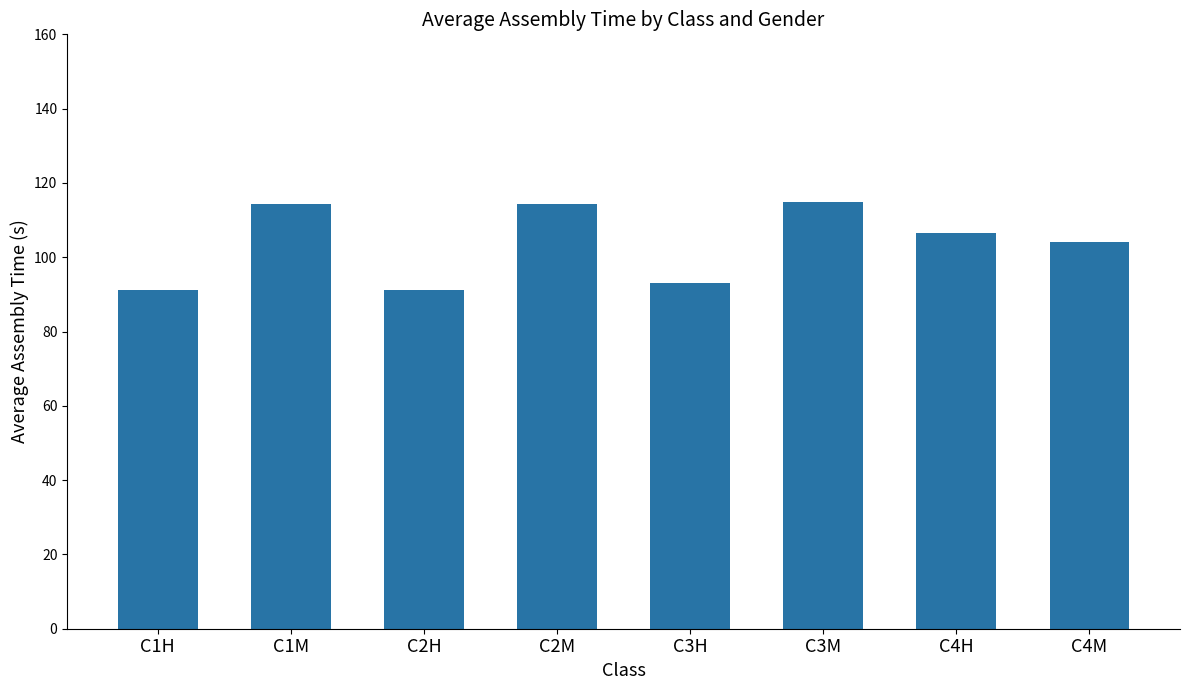

What is the change in value from C2M to C3M?

+0.6